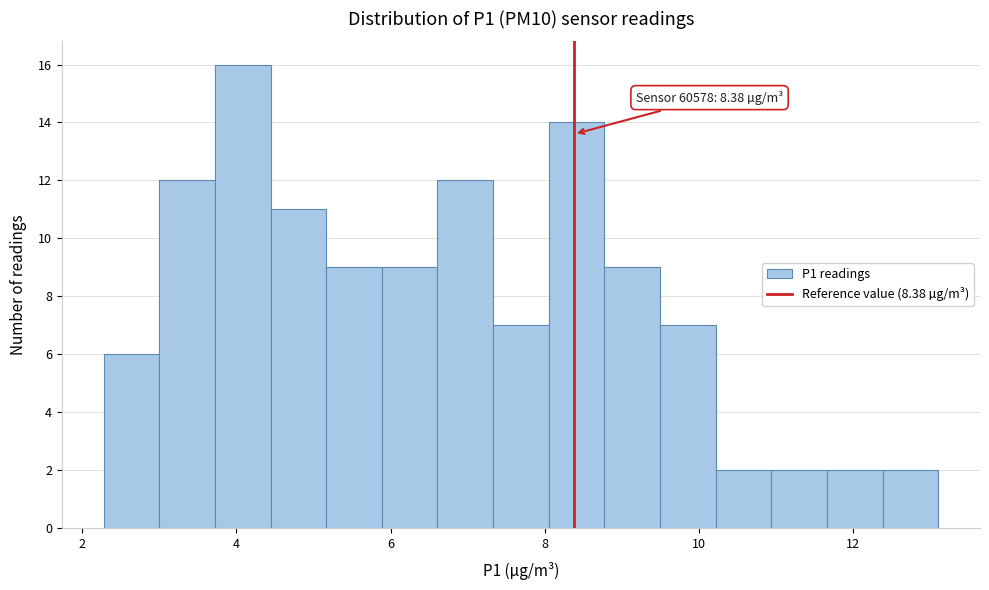

Around what value on the x-axis is the tallest bar? Give the approximate position of its centre, as read against the axis.

4.0